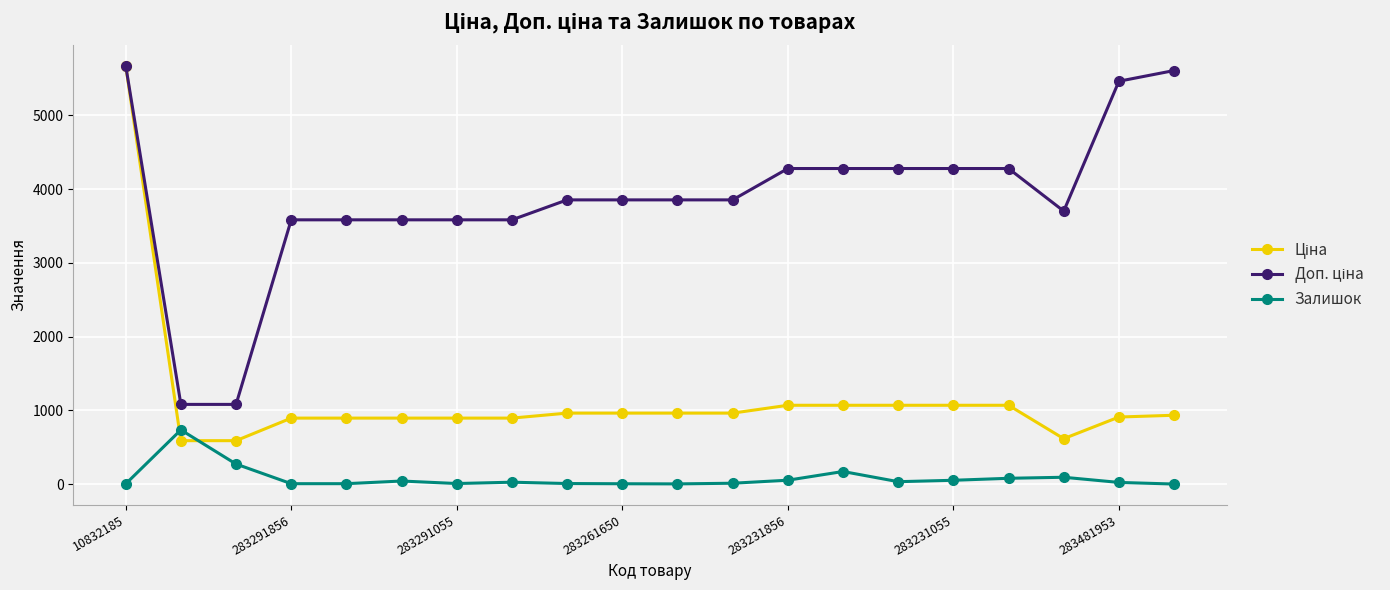

True or false: Залишок has more than 0 points higher than both neighbors.

True